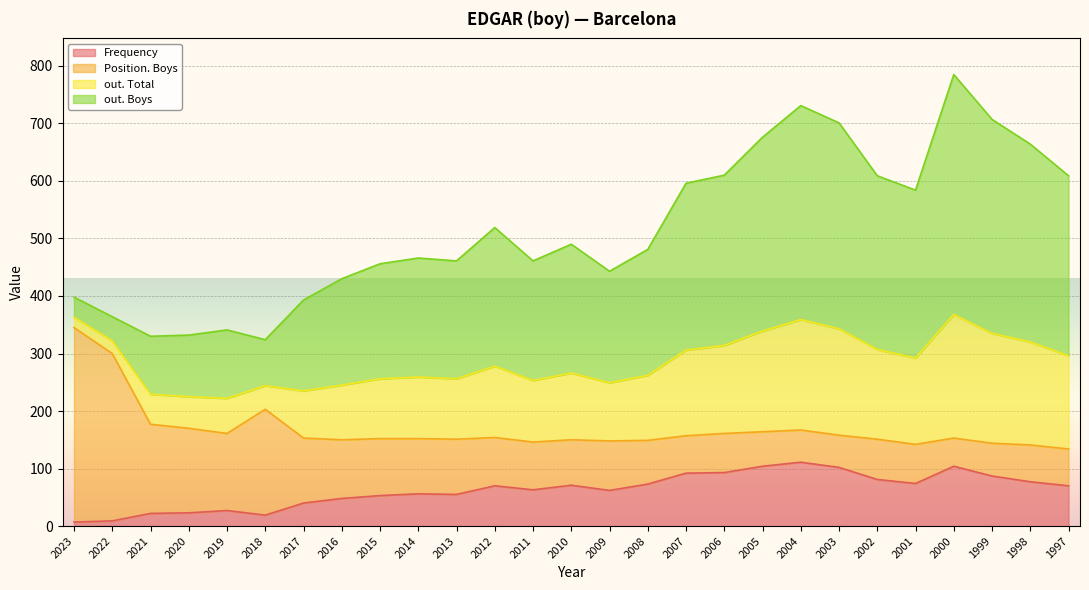

Which category has the lowest value in the out. Boys series?

2023